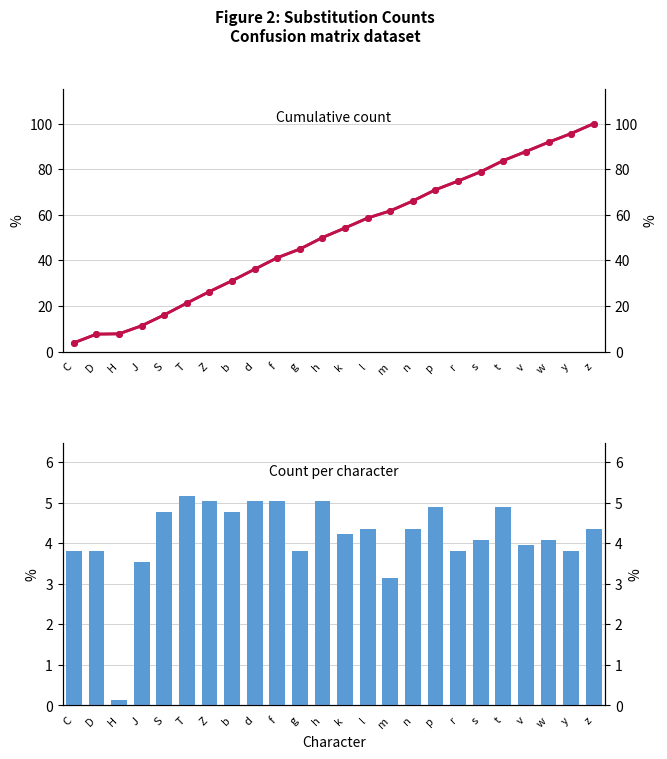

Reading right to left, list all the values displayed in this chart.

Cumulative N: 100.0	95.6	91.8	87.7	83.8	78.9	74.8	71.0	66.1	61.7	58.6	54.2	50.0	45.0	41.1	36.1	31.1	26.3	21.3	16.1	11.3	7.8	7.6	3.8
Cumulative N (right): 100.0	95.6	91.8	87.7	83.8	78.9	74.8	71.0	66.1	61.7	58.6	54.2	50.0	45.0	41.1	36.1	31.1	26.3	21.3	16.1	11.3	7.8	7.6	3.8
N: 4.4	3.8	4.1	4.0	4.9	4.1	3.8	4.9	4.4	3.1	4.4	4.2	5.0	3.8	5.0	5.0	4.8	5.0	5.2	4.8	3.5	0.1	3.8	3.8
N (right): 4.4	3.8	4.1	4.0	4.9	4.1	3.8	4.9	4.4	3.1	4.4	4.2	5.0	3.8	5.0	5.0	4.8	5.0	5.2	4.8	3.5	0.1	3.8	3.8